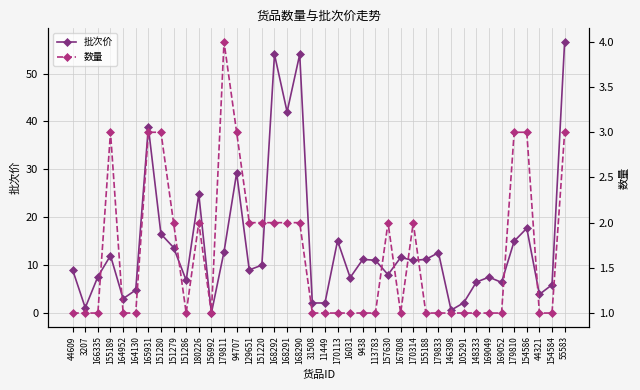

Reading left to right, transcribe all the data shown in this chart.

批次价: 44609=9.0	3207=1.1	166335=7.6	155189=12.0	164952=3.0	164130=4.8	165931=38.8	151280=16.5	151279=13.7	151286=6.8	180226=24.8	156992=0.0	179811=12.8	94707=29.2	129651=9.0	151220=10.0	168292=54.0	168291=42.0	168290=54.0	31508=2.1	11449=2.1	170113=15.1	16031=7.4	9438=11.2	113783=11.0	157630=8.0	167808=11.6	170314=11.0	155188=11.2	179833=12.6	146398=0.6	105291=2.1	148333=6.5	169049=7.5	169052=6.4	179810=15.0	154586=17.7	44321=3.9	154584=5.9	55583=56.6
数量: 44609=1.0	3207=1.0	166335=1.0	155189=3.0	164952=1.0	164130=1.0	165931=3.0	151280=3.0	151279=2.0	151286=1.0	180226=2.0	156992=1.0	179811=4.0	94707=3.0	129651=2.0	151220=2.0	168292=2.0	168291=2.0	168290=2.0	31508=1.0	11449=1.0	170113=1.0	16031=1.0	9438=1.0	113783=1.0	157630=2.0	167808=1.0	170314=2.0	155188=1.0	179833=1.0	146398=1.0	105291=1.0	148333=1.0	169049=1.0	169052=1.0	179810=3.0	154586=3.0	44321=1.0	154584=1.0	55583=3.0